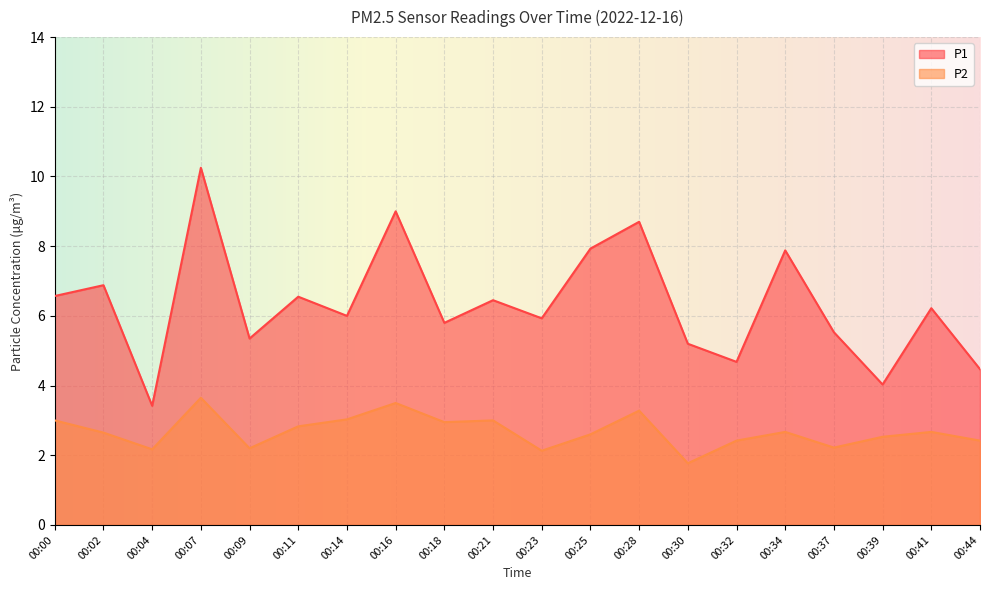

True or false: P2 and P1 intersect in this chart.

False